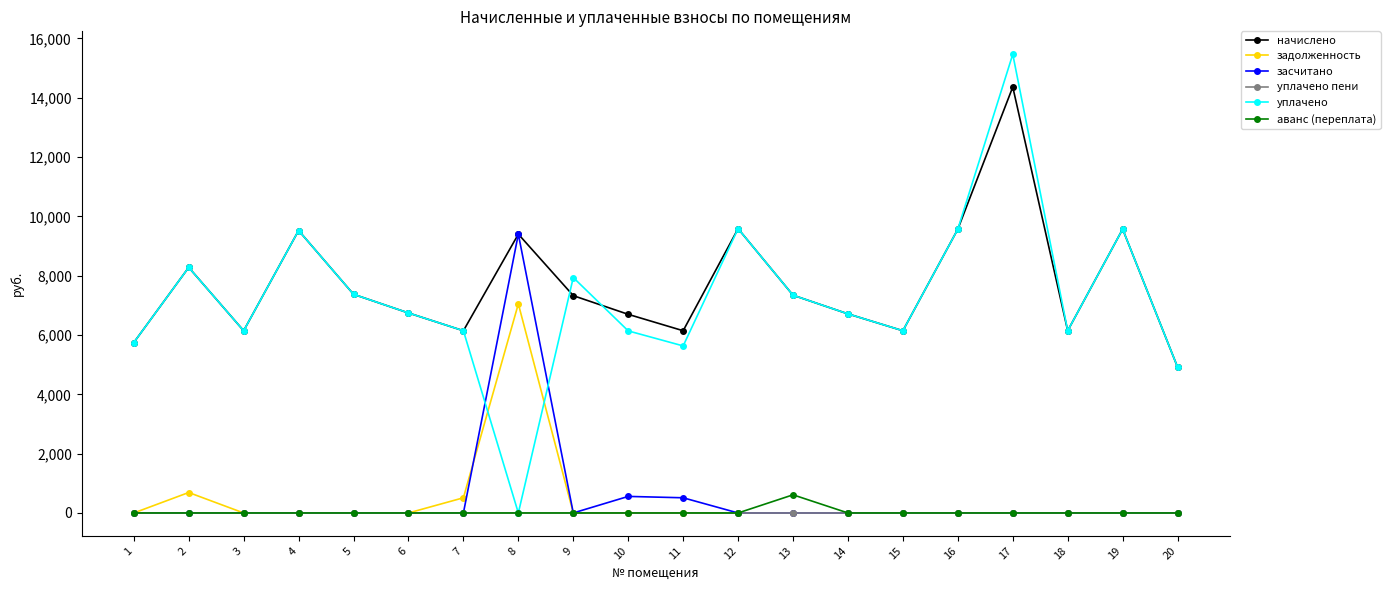

How many interior local peaks does the уплачено series have?

6